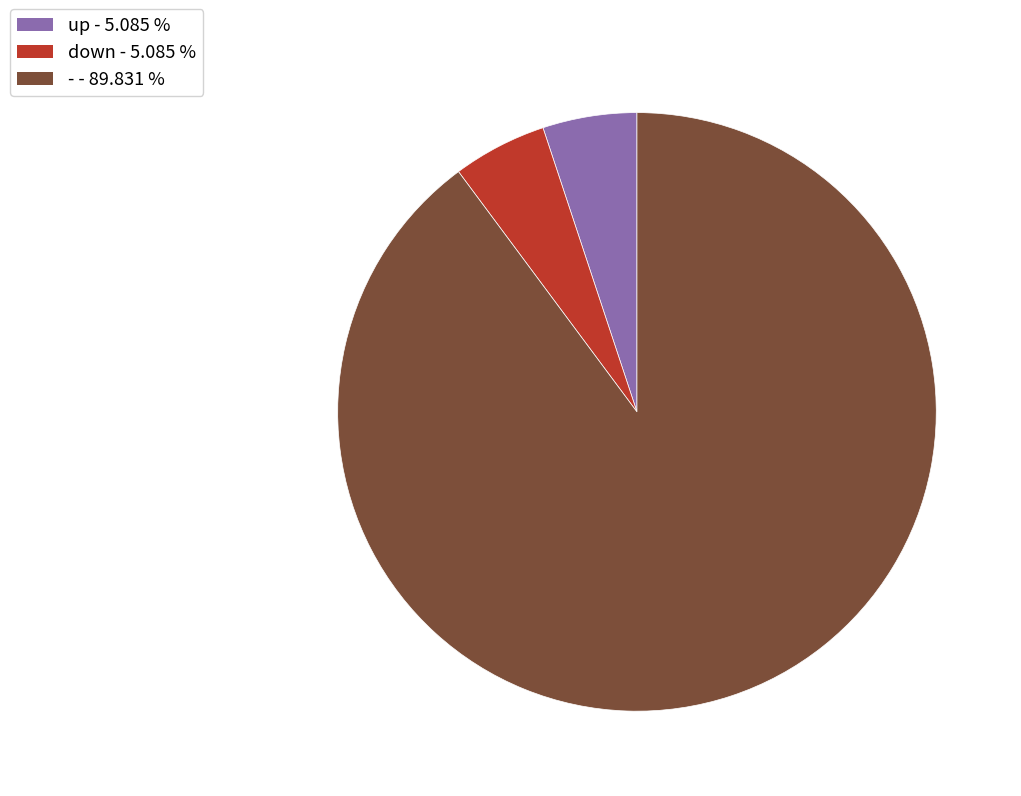

Between up and -, which is larger?

-